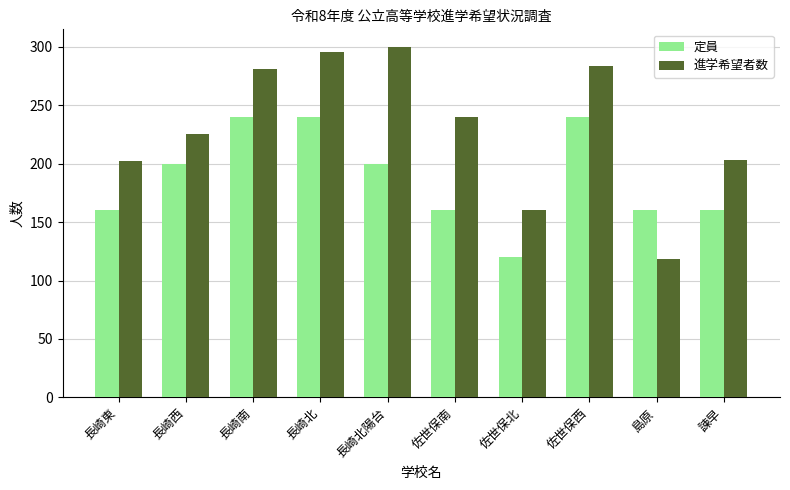

Is it true that 進学希望者数 equals 277 at 長崎東?

False